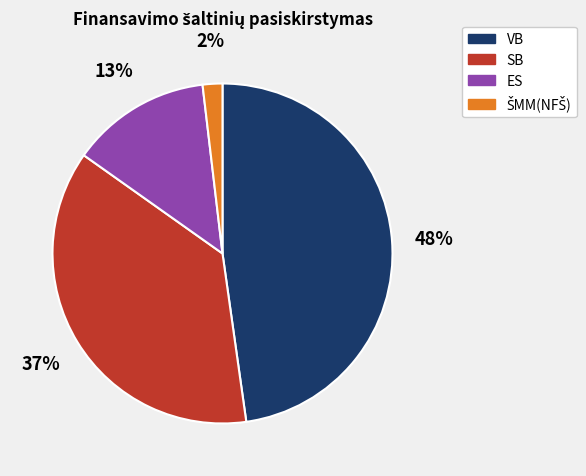

To the nearest percent, what is the average slice percentage?

25%